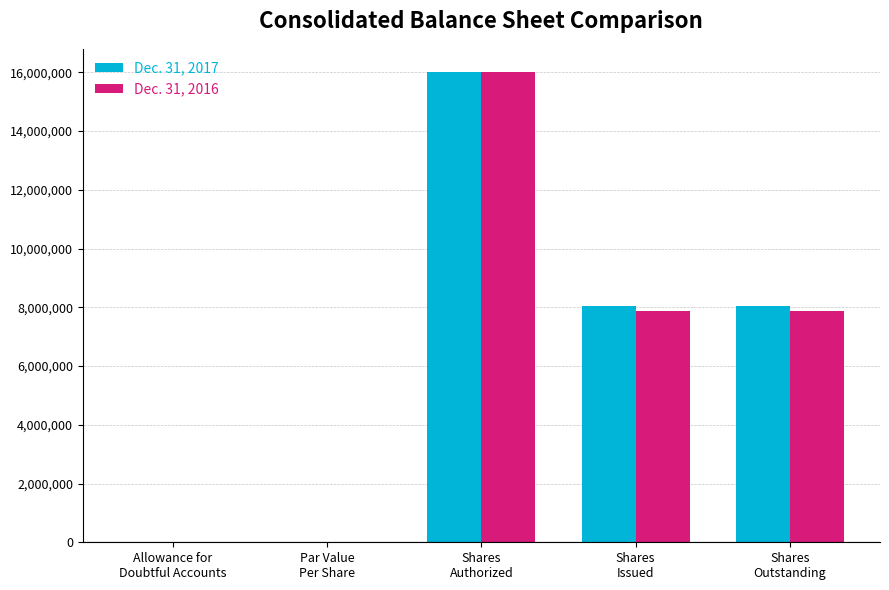

Does the chart contain stacked bars?

No